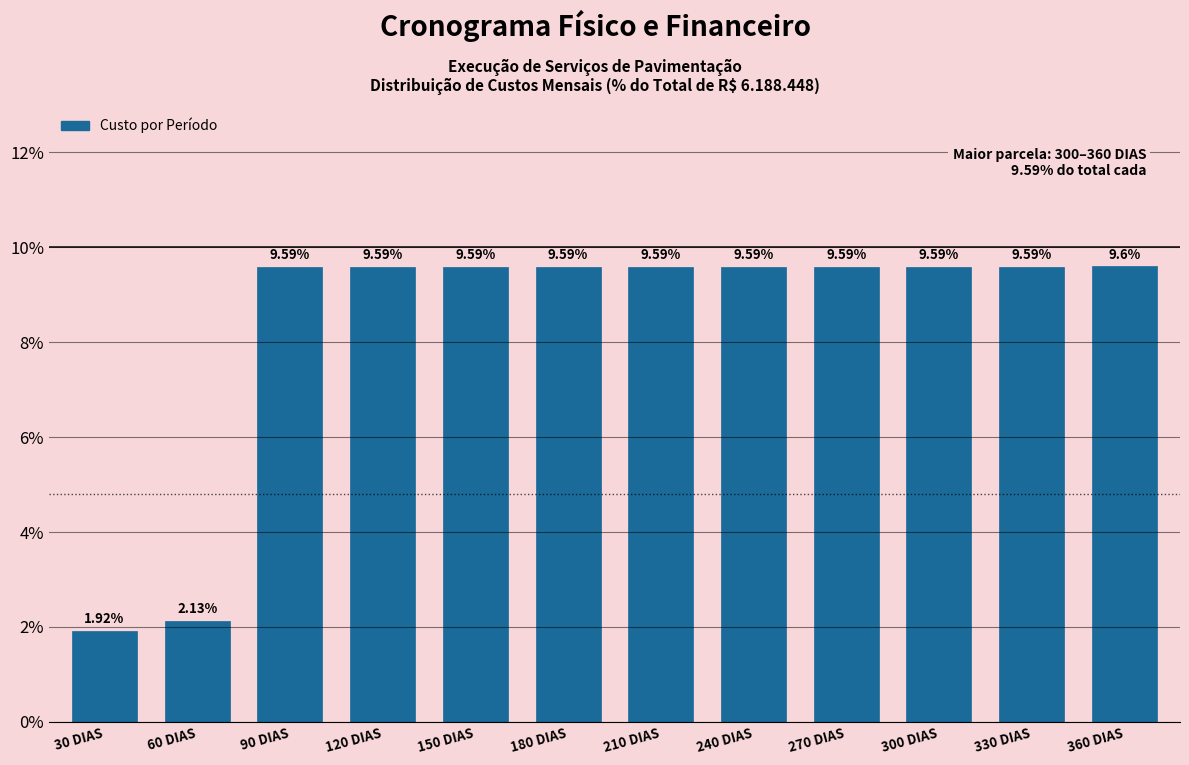

What is the average value?

8.3